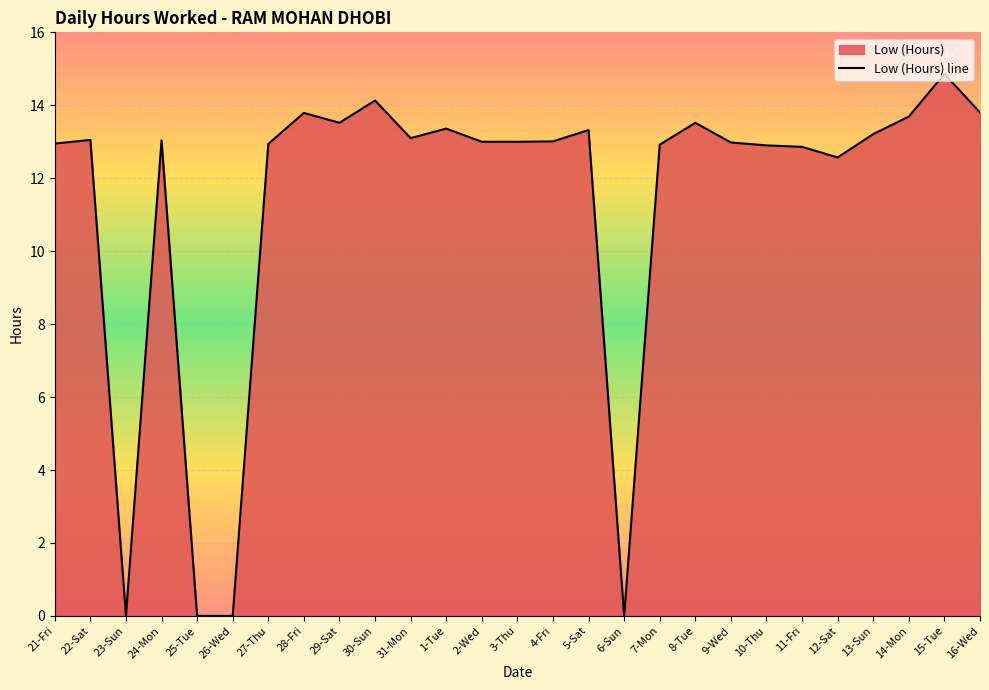

Reading left to right, list all the values displayed in this chart.

12.9	13.1	0.0	13.0	0.0	0.0	12.9	13.8	13.5	14.1	13.1	13.4	13.0	13.0	13.0	13.3	0.0	12.9	13.5	13.0	12.9	12.9	12.6	13.2	13.7	14.9	13.8